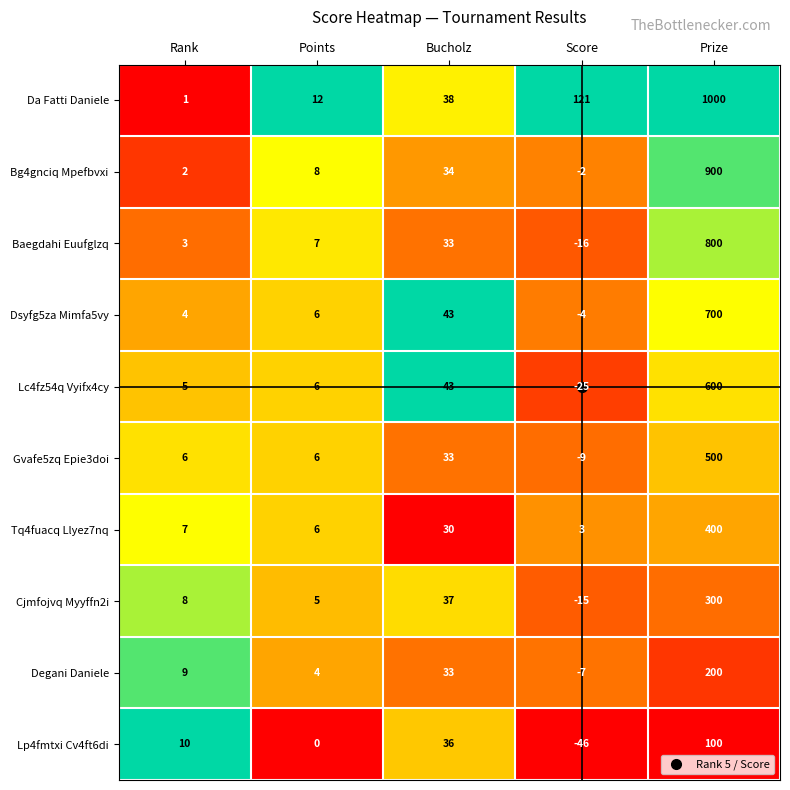

At which label is Cjmfojvq Myyffn2i closest to 142?

Bucholz